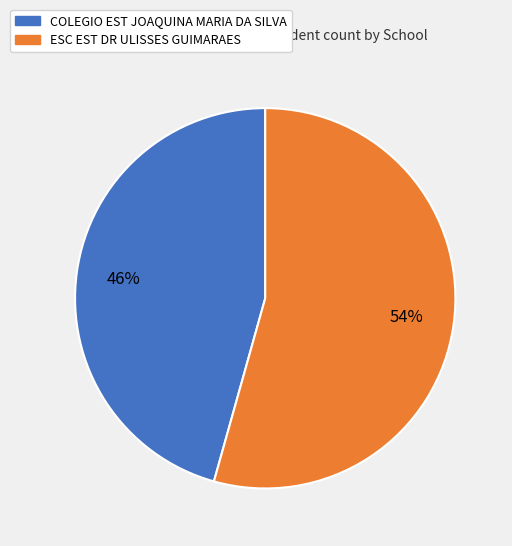

True or false: COLEGIO EST JOAQUINA MARIA DA SILVA accounts for 46% of the total.

True